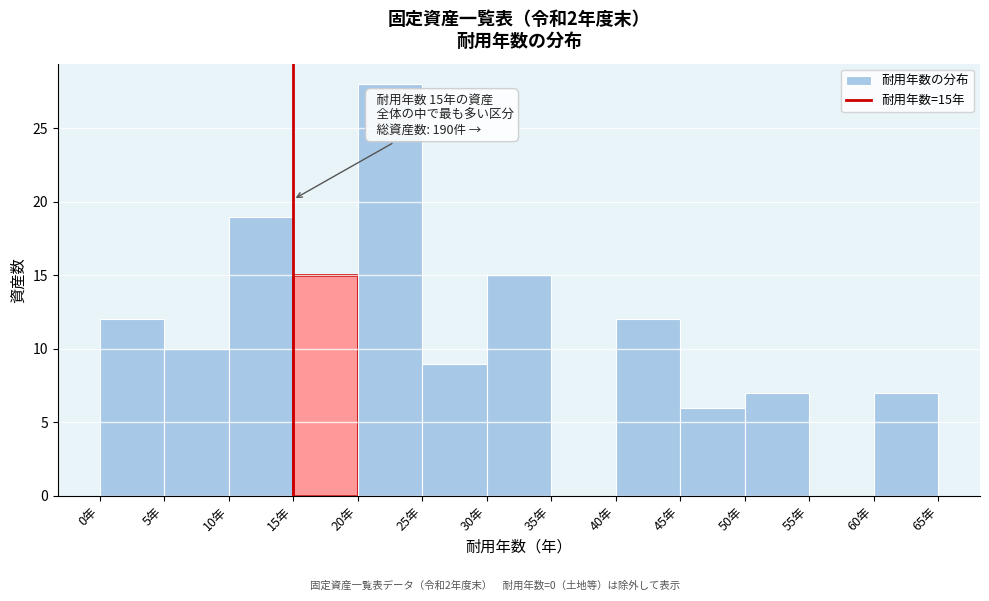

Which range on the x-axis has the tallest bar?

20 to 25